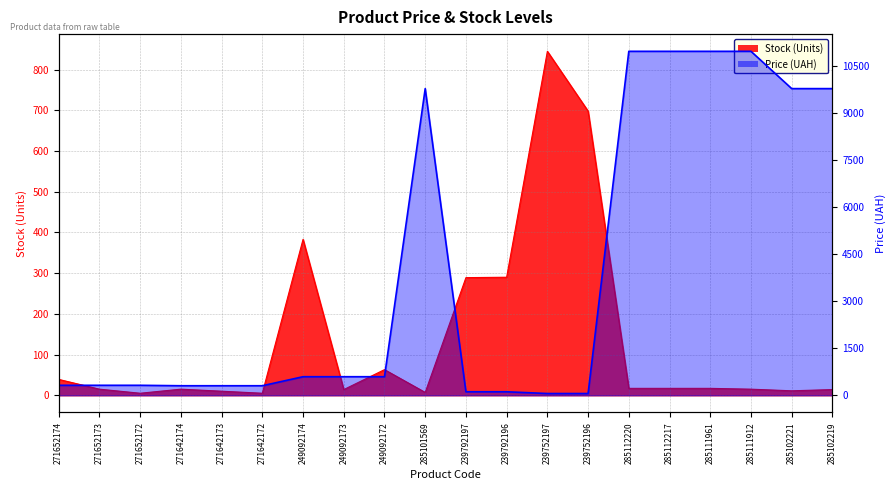

Does the chart display data point markers on the line(s)?

No